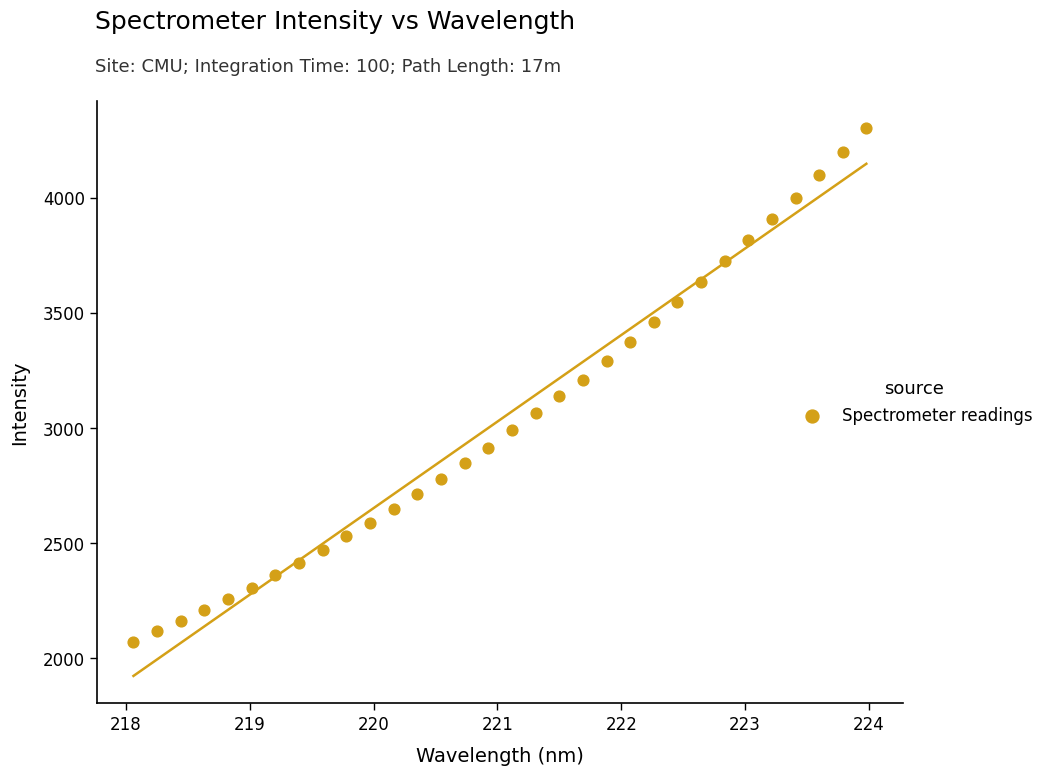

What is the range of Y values (max minus min)?

2229.2